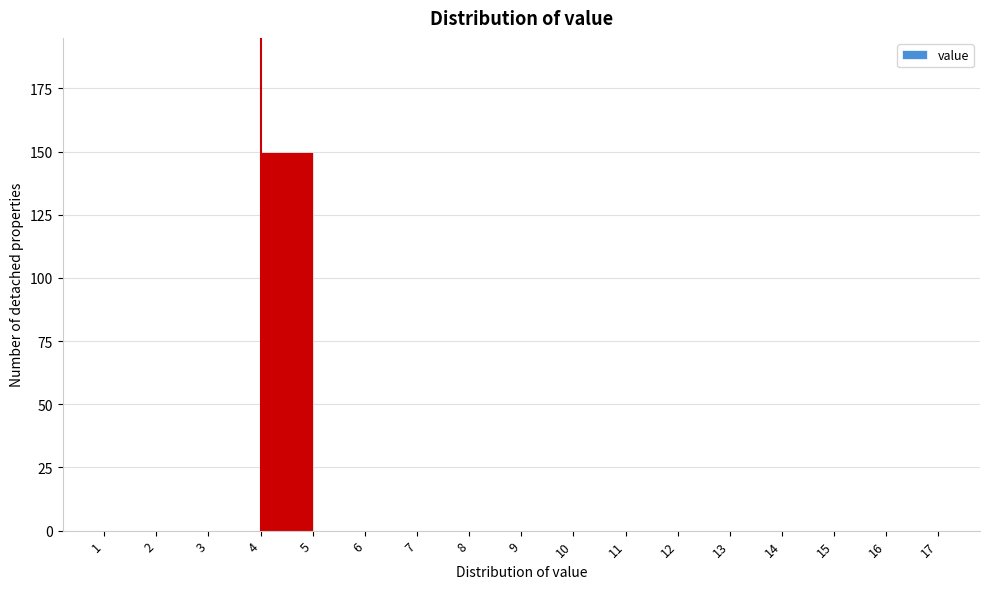

Which range on the x-axis has the tallest bar?

4 to 5